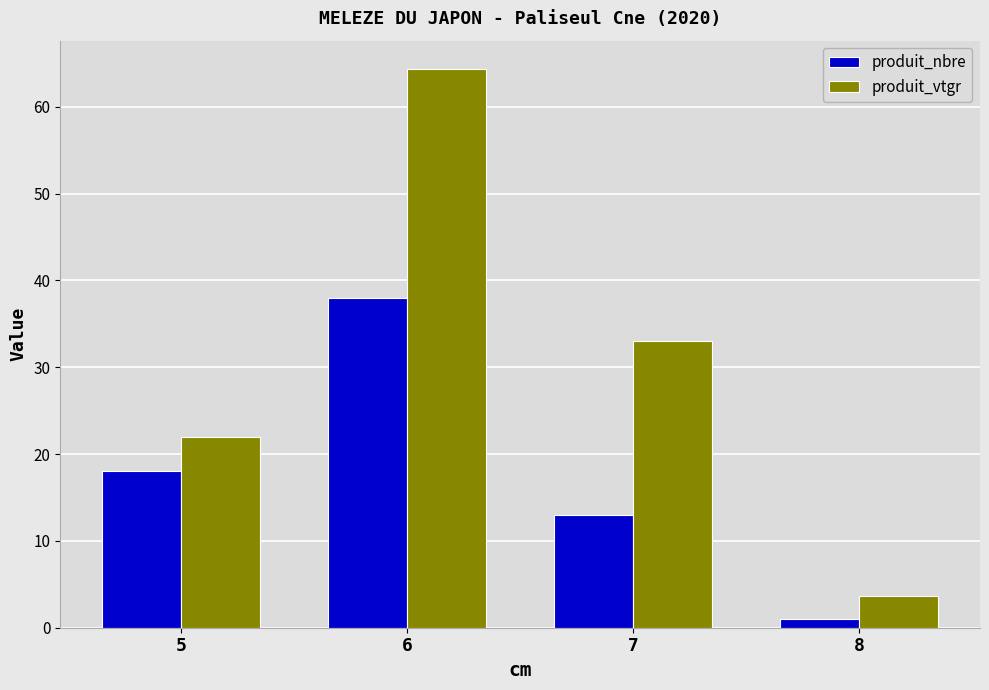

What is the difference between the maximum and minimum values in the produit_nbre series?

37.0